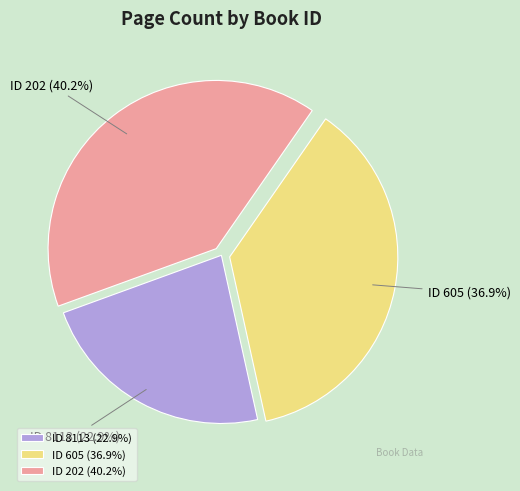

How many segments does this pie chart have?

3